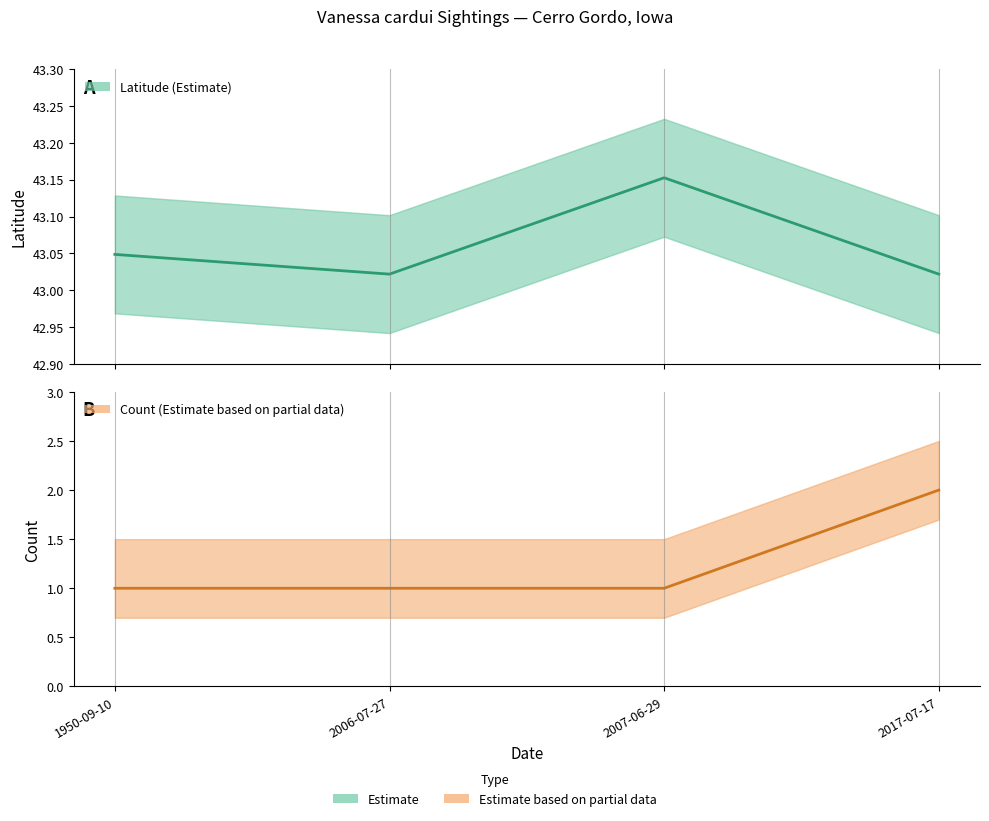

True or false: Count and Latitude intersect in this chart.

False